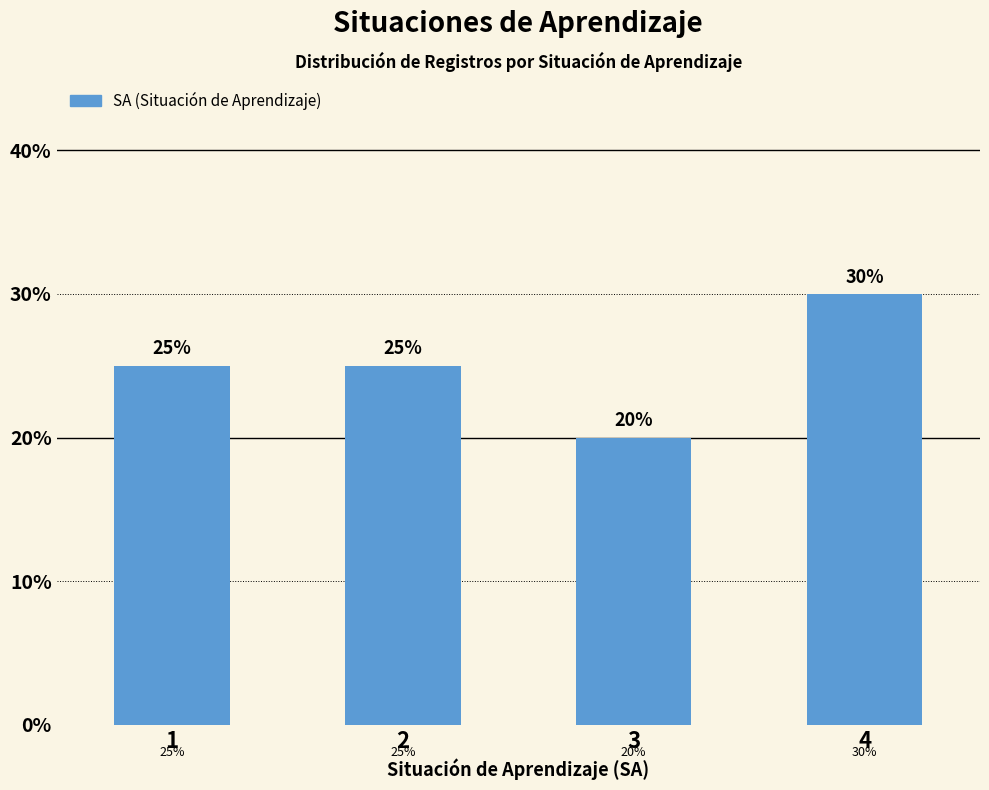

Reading left to right, what are all the values shown in this chart?

1=25	2=25	3=20	4=30